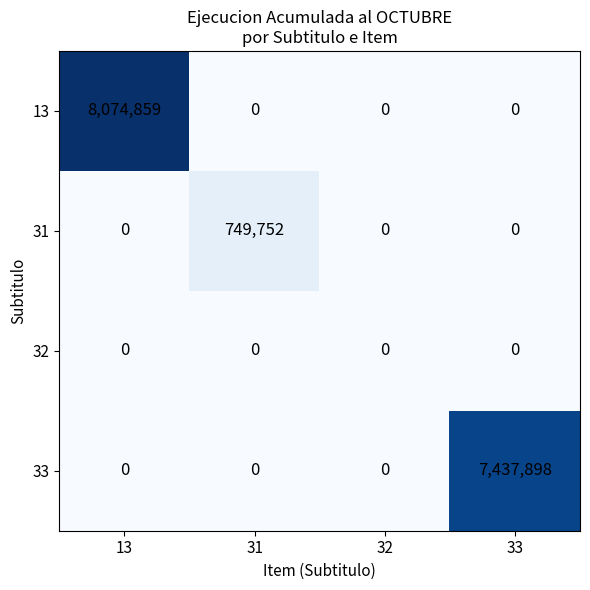

At which category is the sum across all series the highest?

13